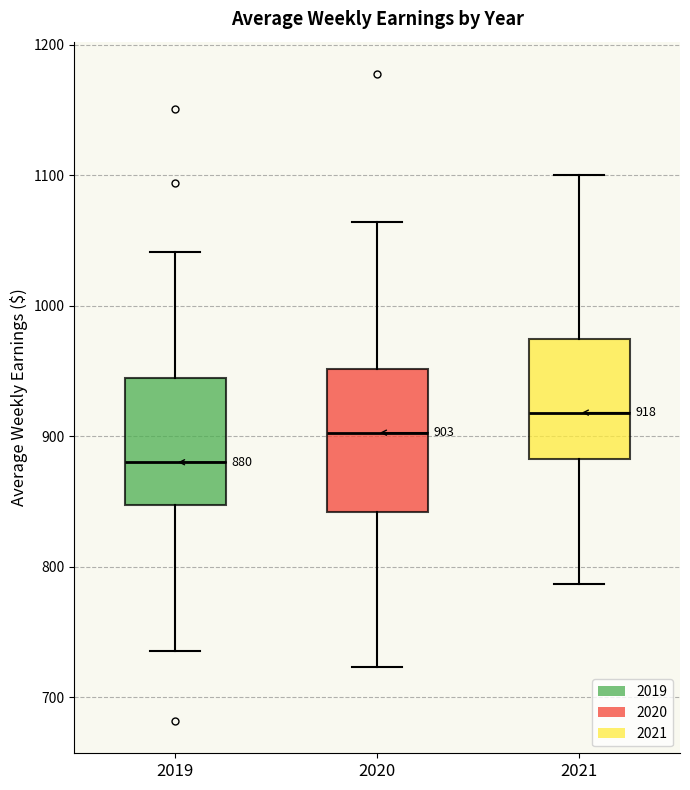

Comparing the boxes themselves (not the whiskers), which one is the tallest?

2020